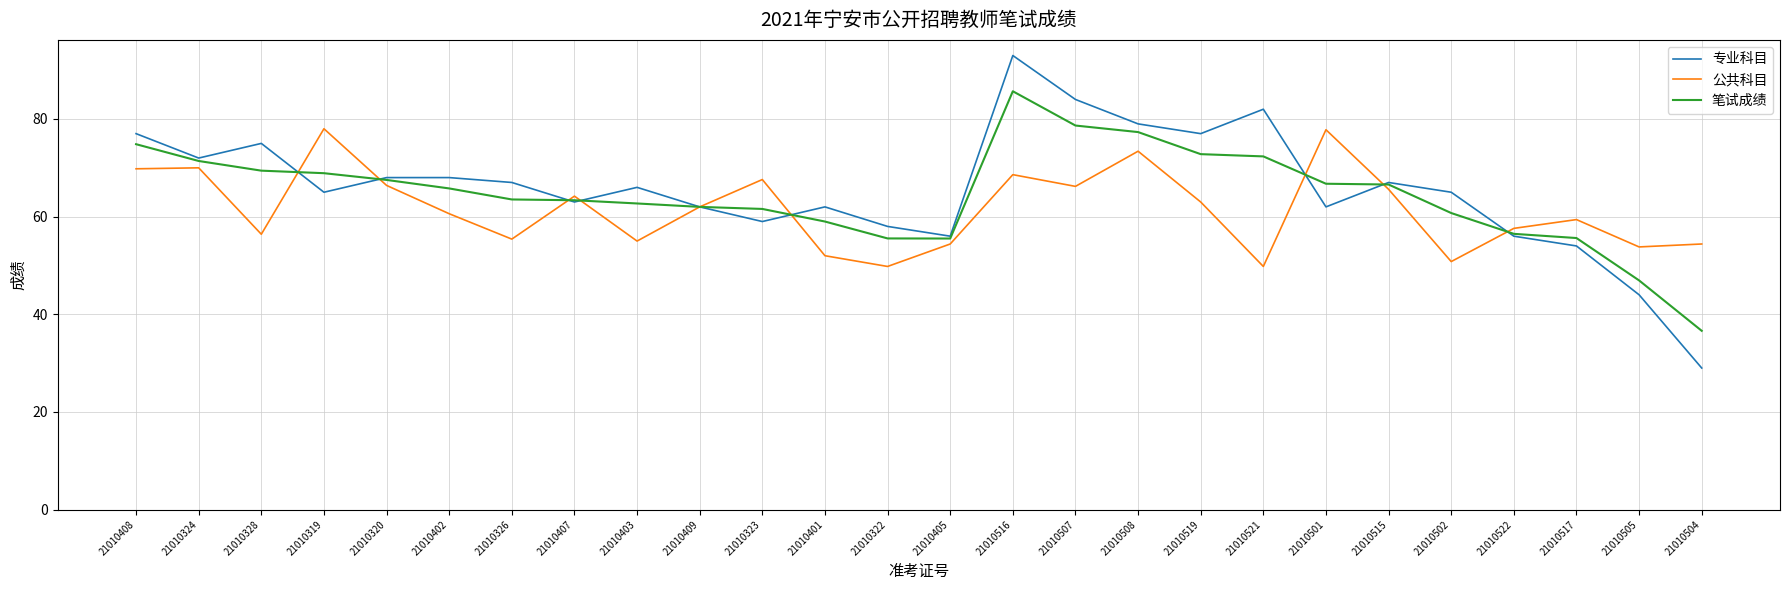

Rank the series at 21010408 from highest to lowest value.

专业科目, 笔试成绩, 公共科目